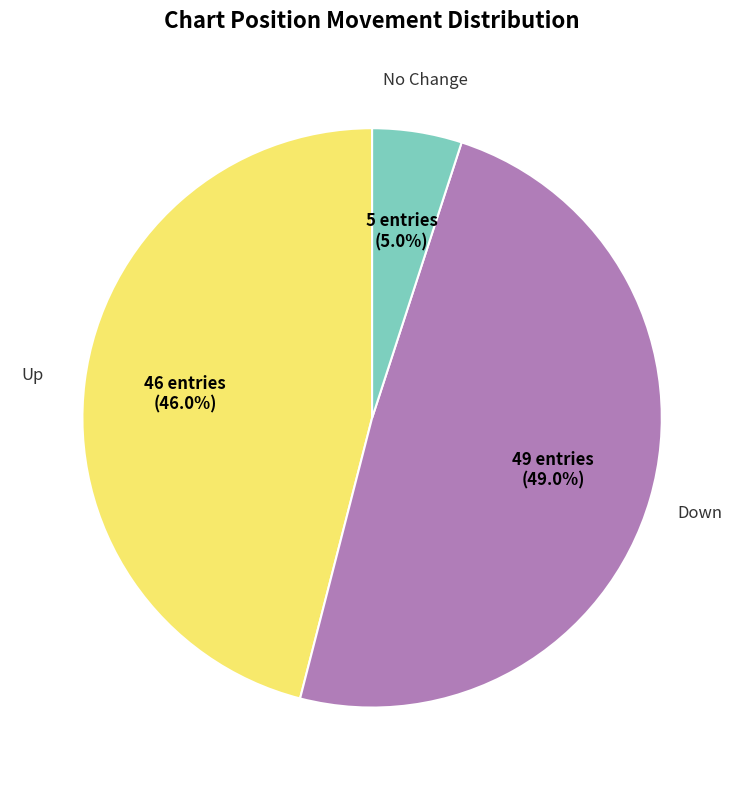

To the nearest percent, what is the difference between the largest and smallest slice percentages?

44%